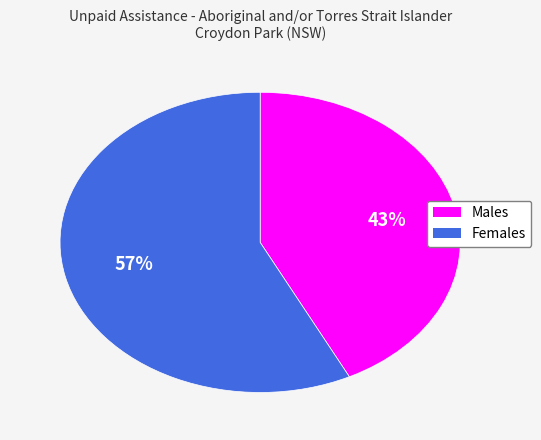

To the nearest percent, what is the combined percentage of Males and Females?

100%